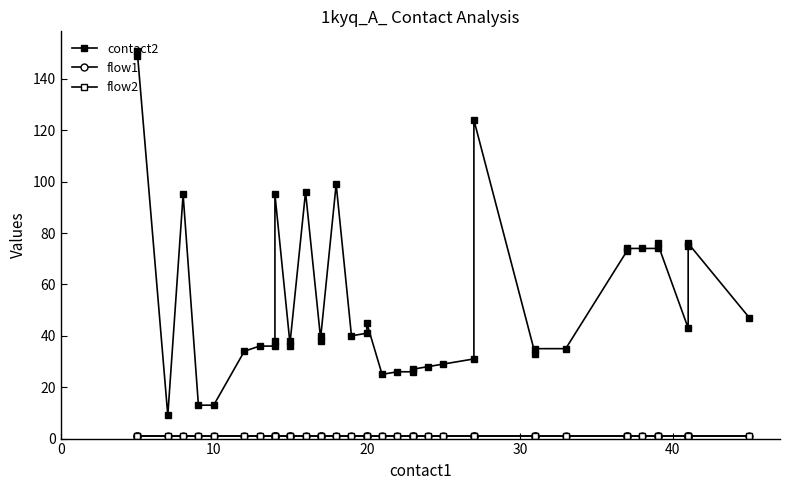

What is the label of the 17th point from the right?

23